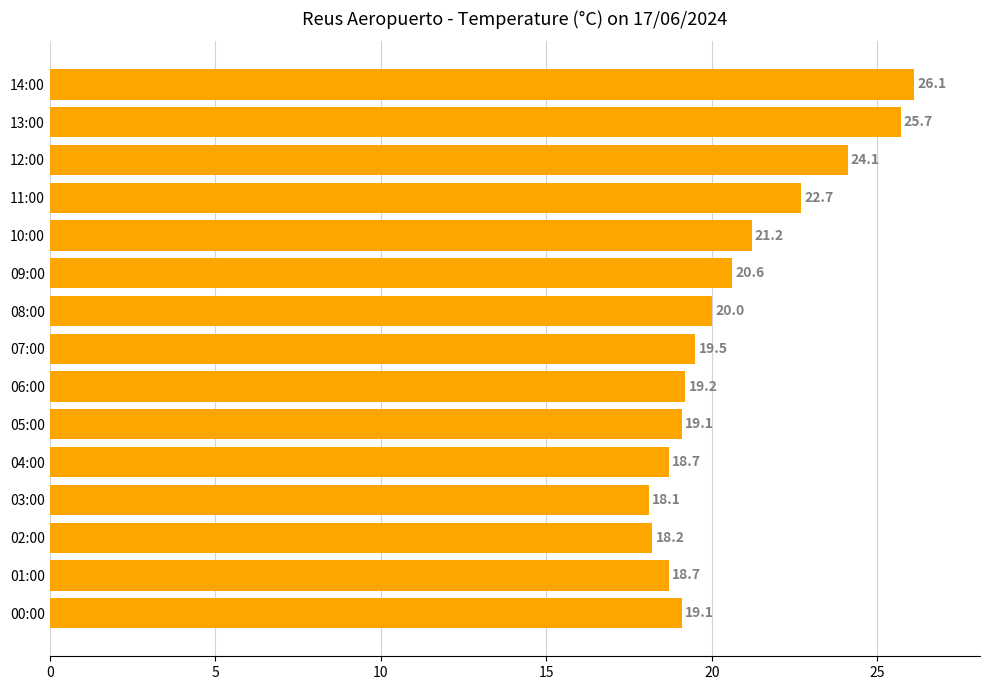

What is the average value?

20.7